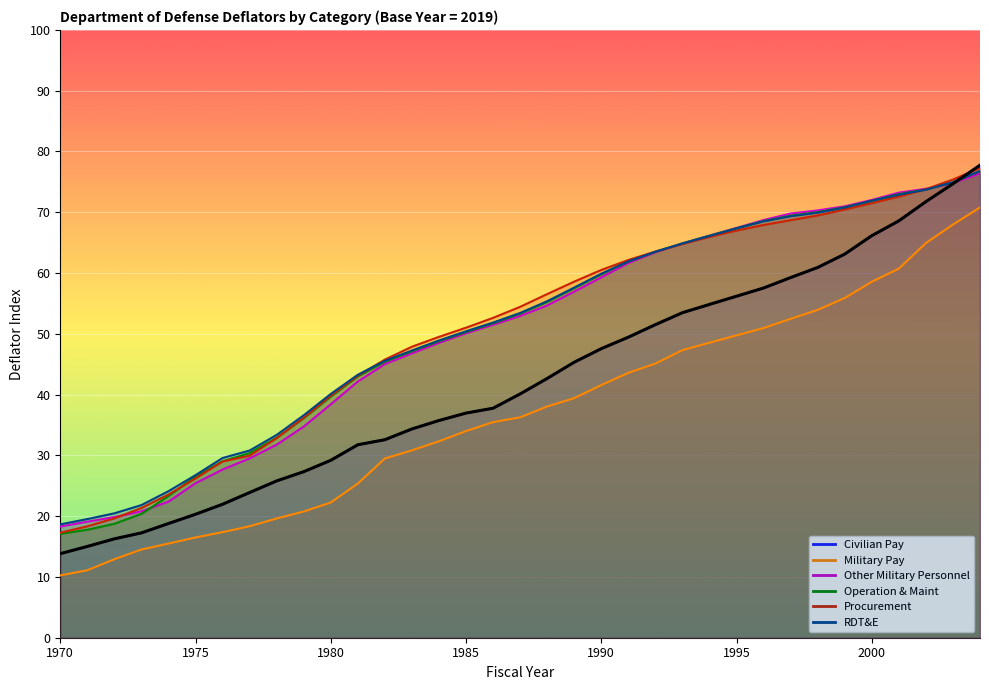

What is the difference between the highest and lowest values at 2003?

7.4